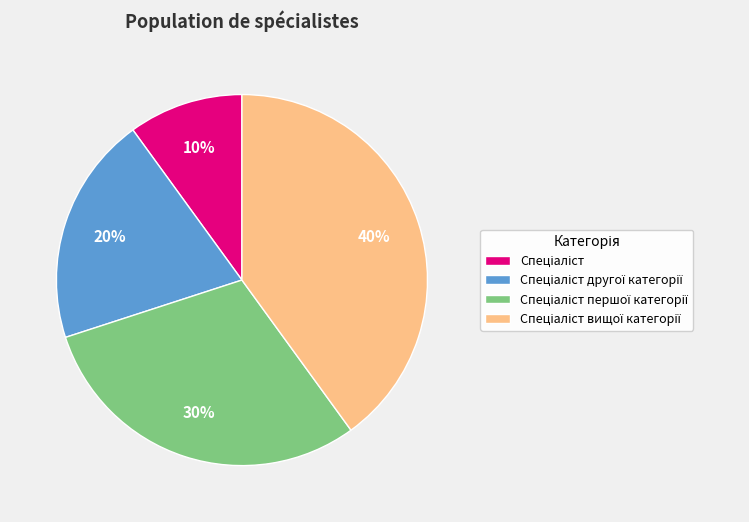

Count the number of slices in the pie.

4